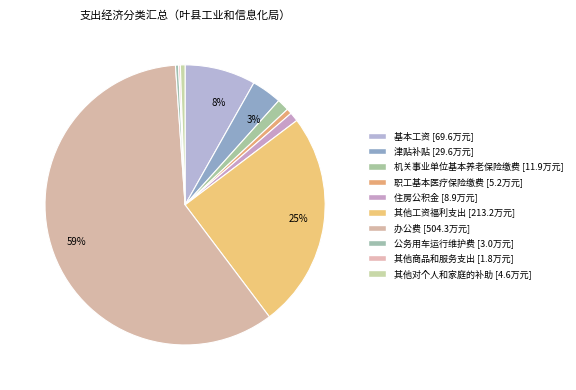

To the nearest percent, what is the difference between the largest and smallest slice percentages?

59%